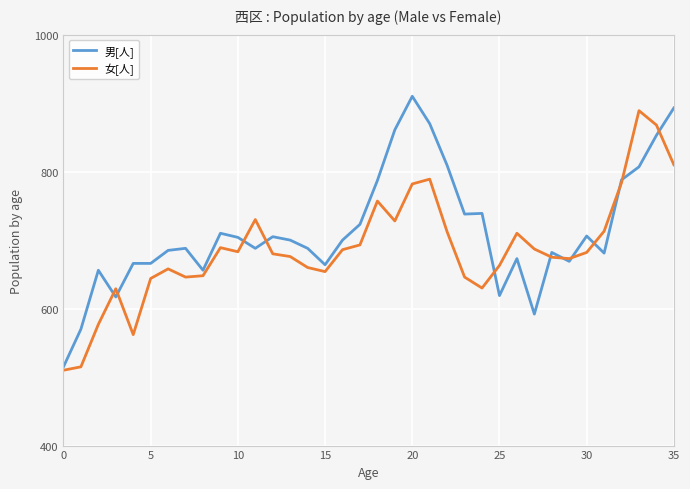

How many categories are shown in the chart?

36